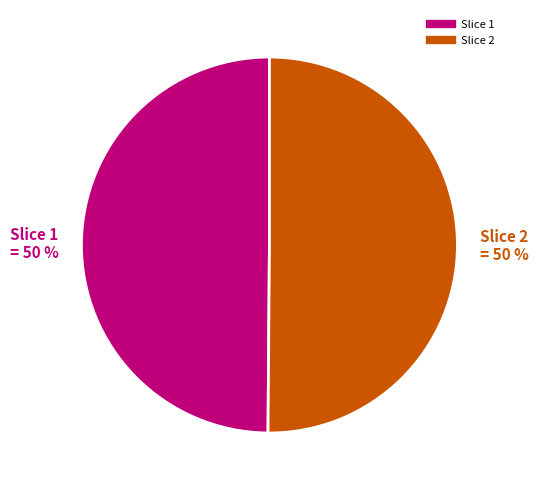

To the nearest percent, what is the average slice percentage?

50%